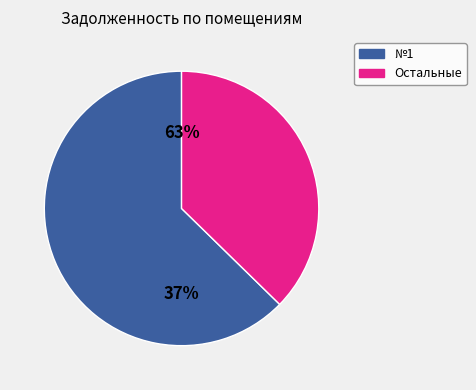

What is the largest slice in the pie chart?

1